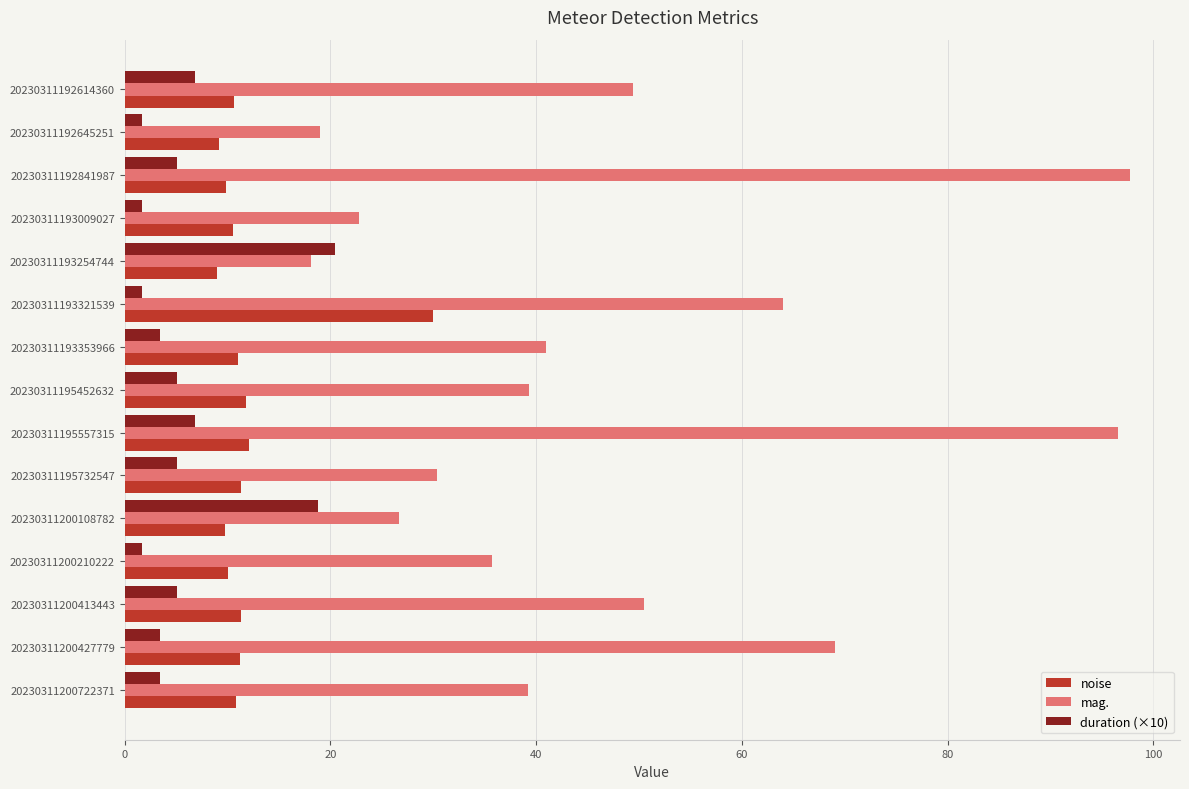

Is it true that duration (×10) equals 1.7 at 20230311192645251?

True